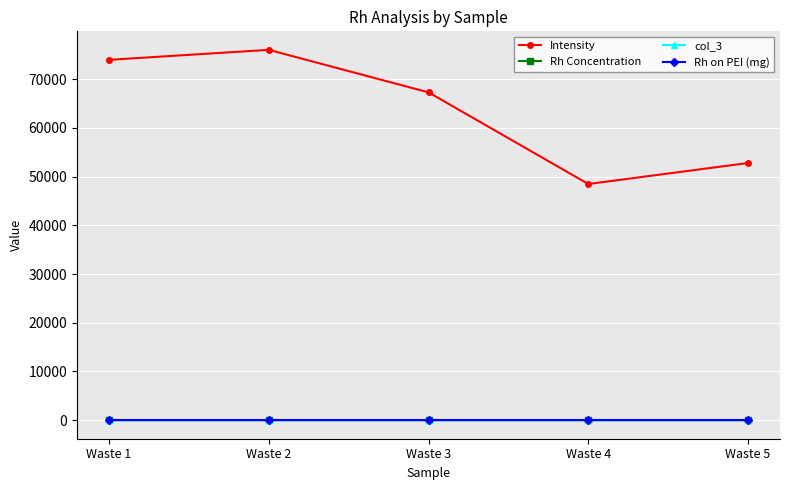

At how many categories does at least one series exceed 47481?

5